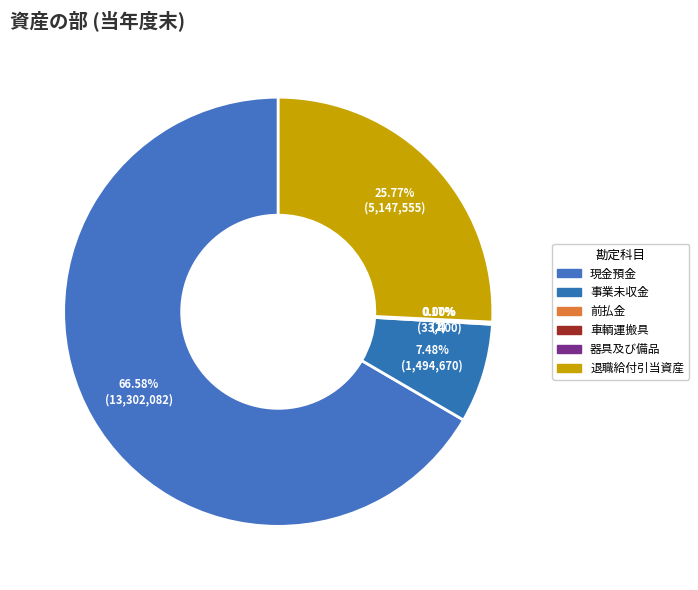

Is the sum of 事業未収金 and 車輌運搬具 greater than half?

No